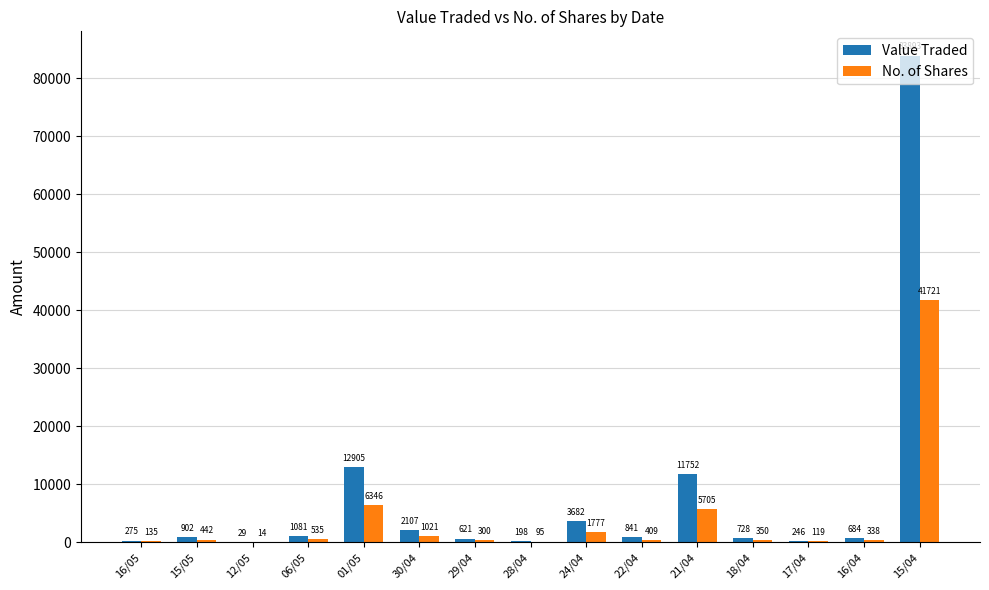

How many groups of bars are there?

15